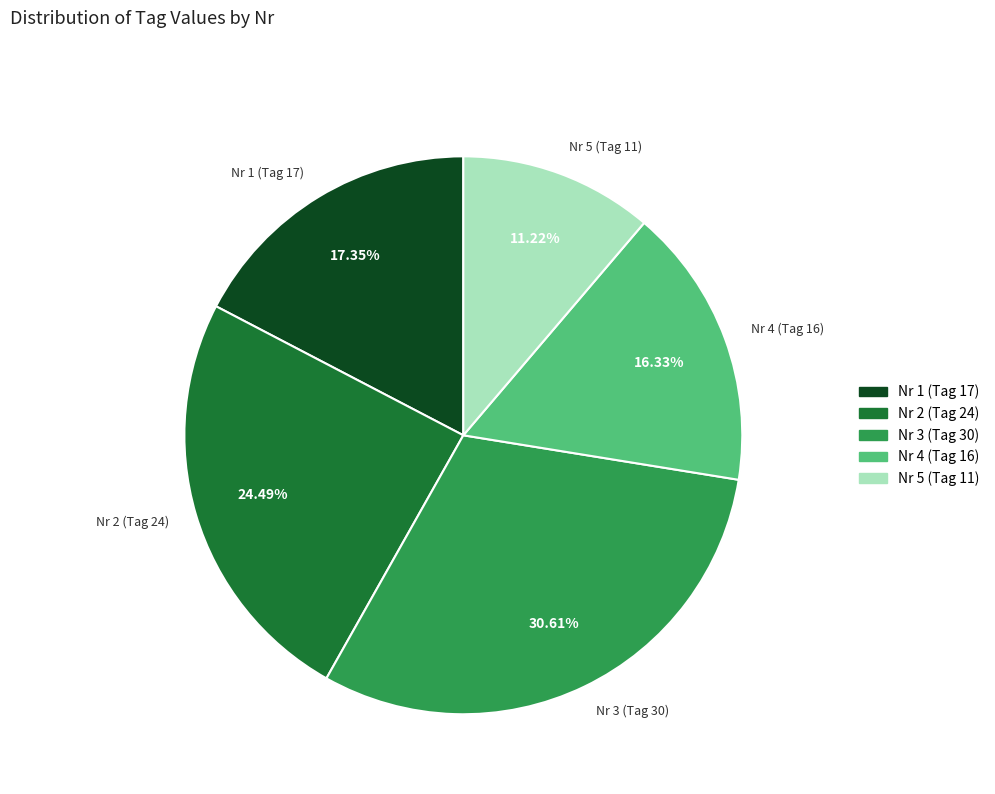

Does any single category account for the majority?

No